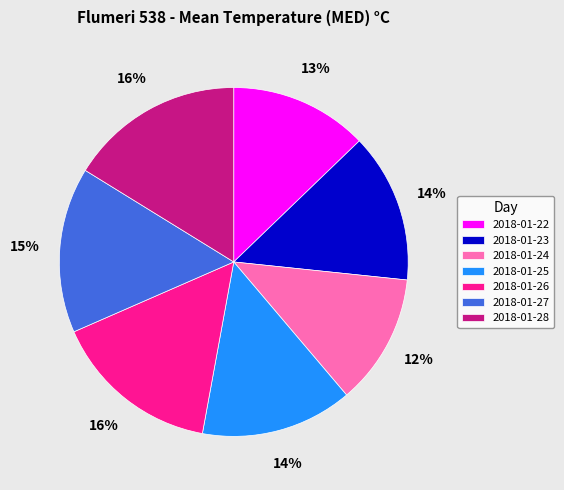

True or false: 2018-01-26 accounts for 28% of the total.

False